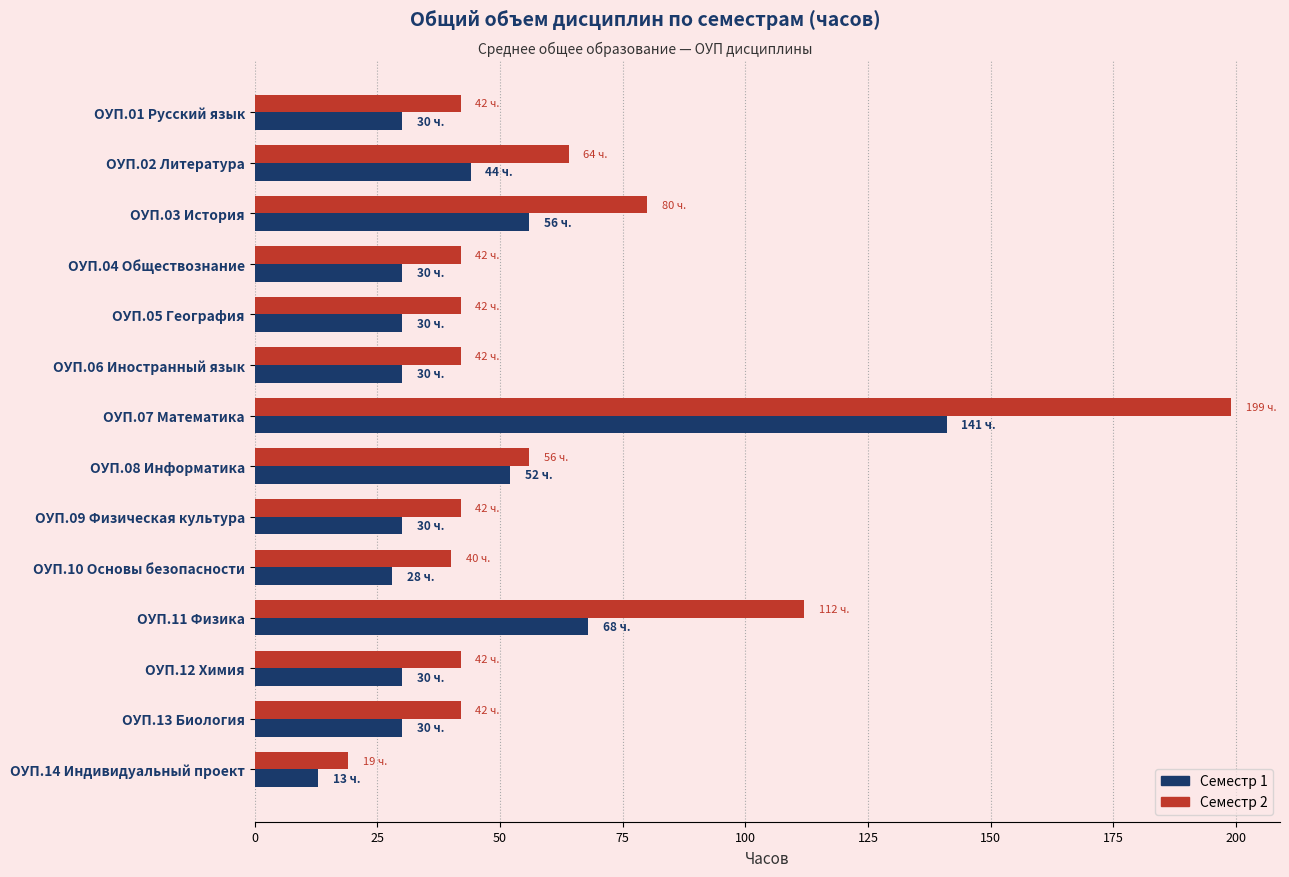

How many data points in Семестр 2 are less than 42?

2